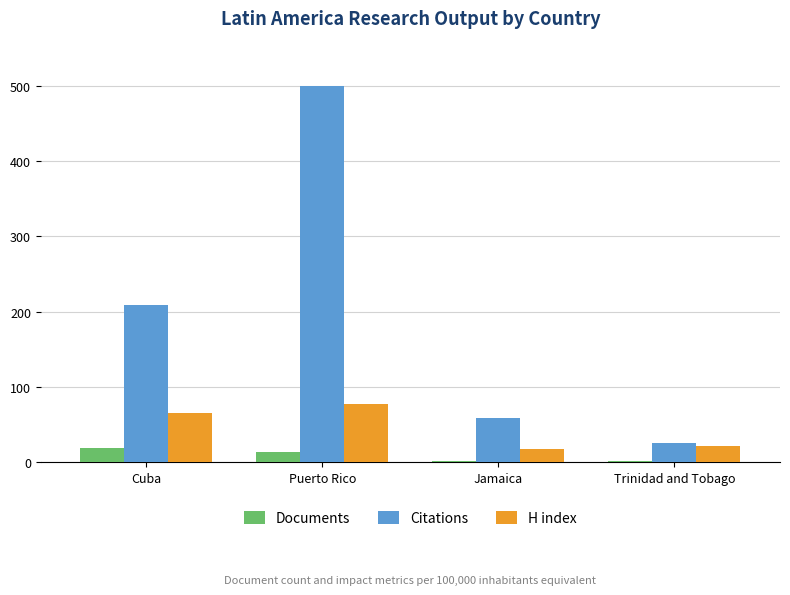

Which label corresponds to the largest value in the chart?

Puerto Rico